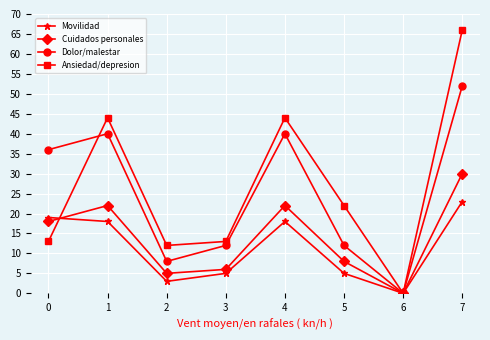

What is the maximum value shown in the chart?

66